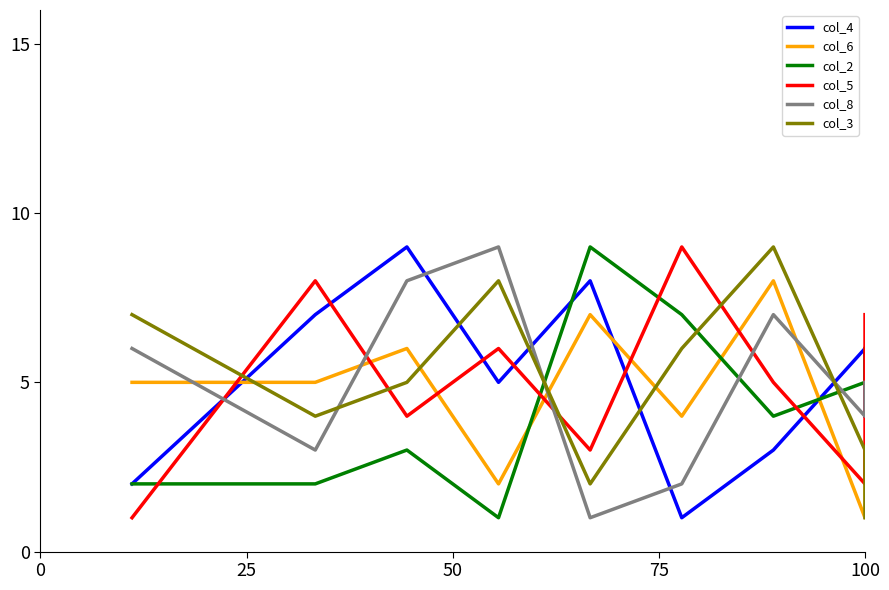

Count the number of data series in this chart.

6